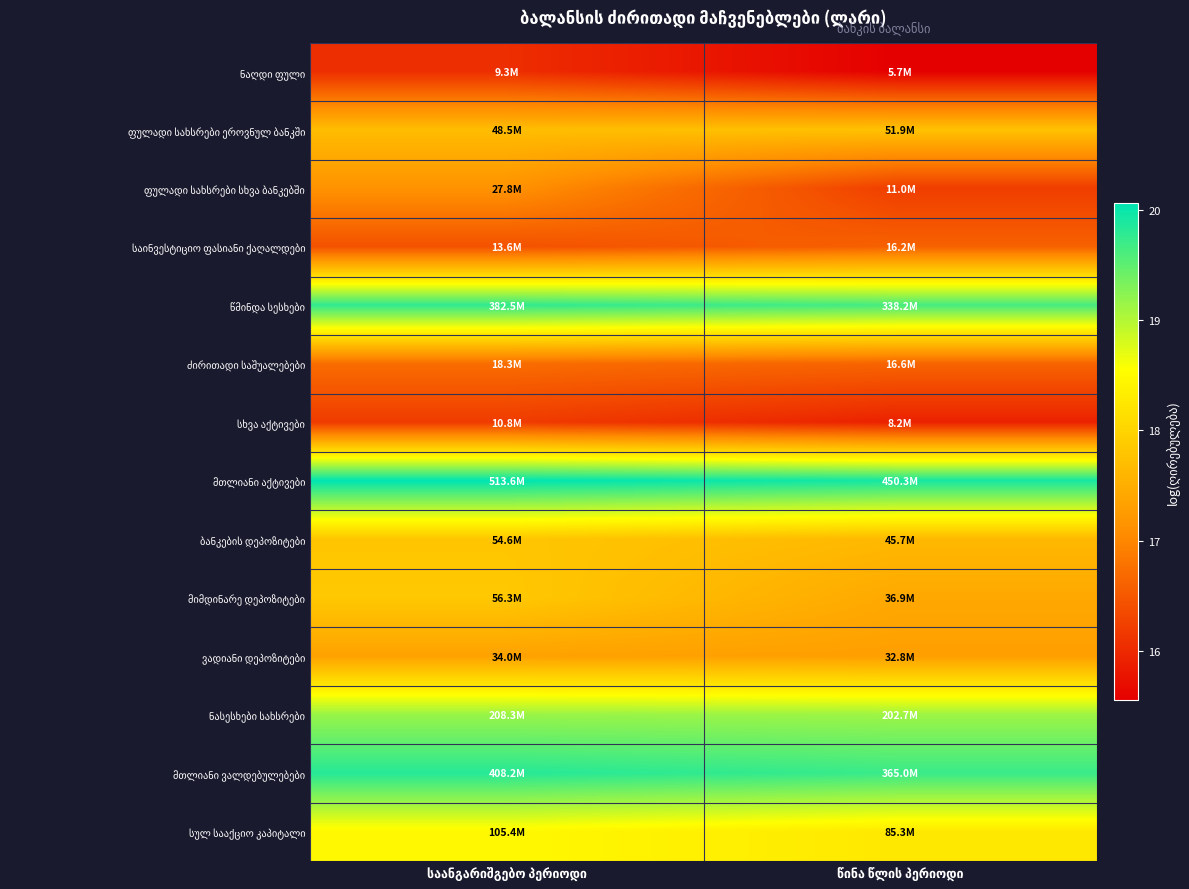

Between საანგარიშგებო პერიოდი and წინა წლის პერიოდი, which is larger?

საანგარიშგებო პერიოდი